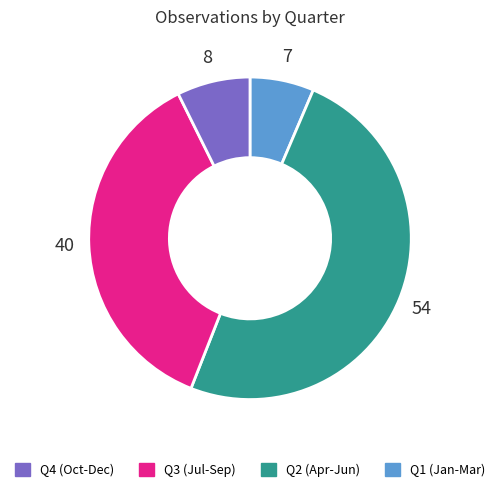

Is there any slice that represents more than half of the pie?

No